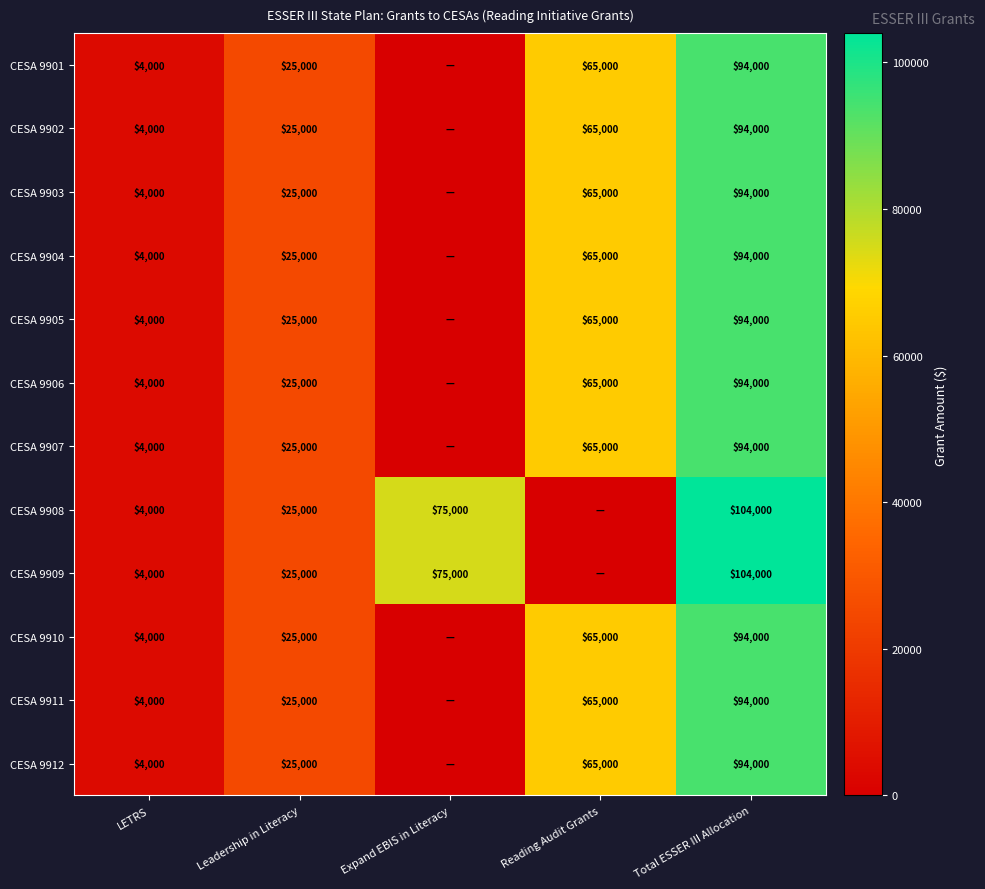

How many series are shown in this chart?

12